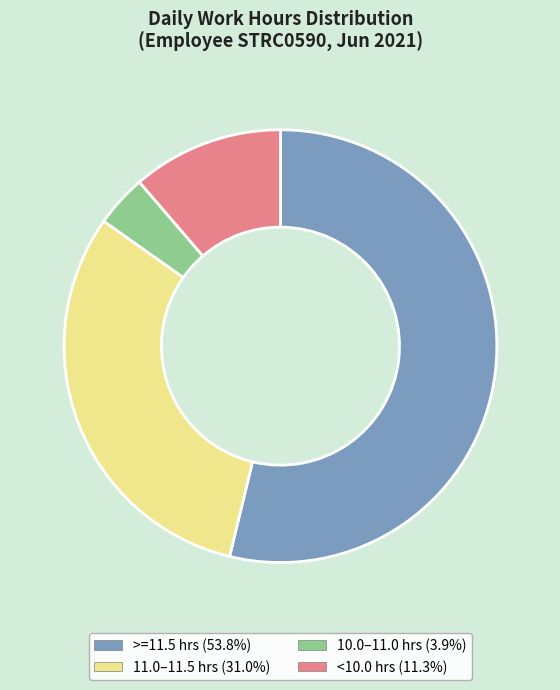

Does any single category account for the majority?

Yes